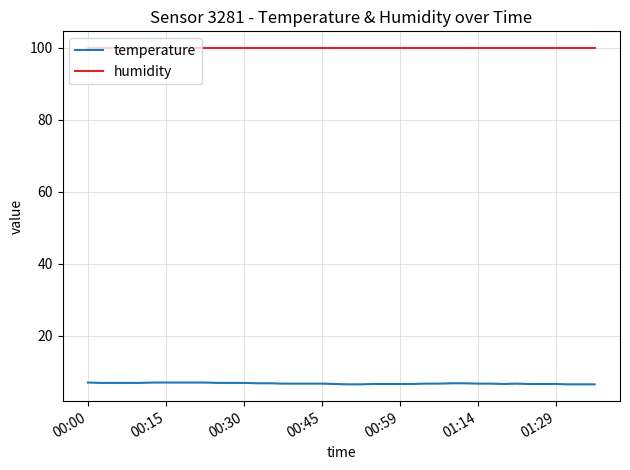

List the series in order of their peak value, lowest first.

temperature, humidity